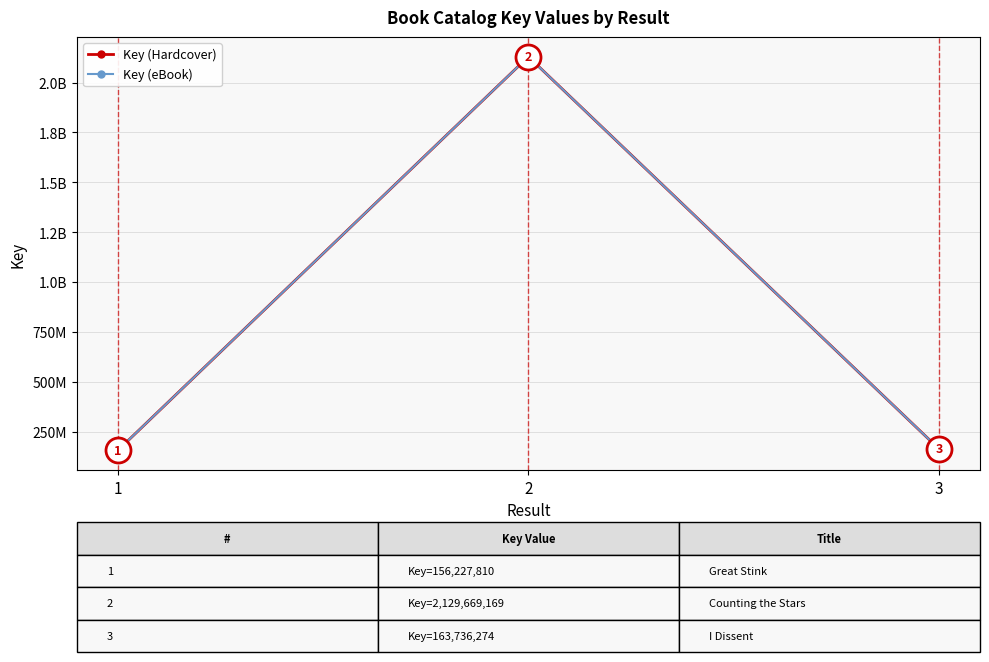

Reading left to right, list all the values displayed in this chart.

Key (Hardcover): 1=156227810	2=2129669169	3=163736274
Key (eBook): 1=156227810	2=2129669169	3=163736274